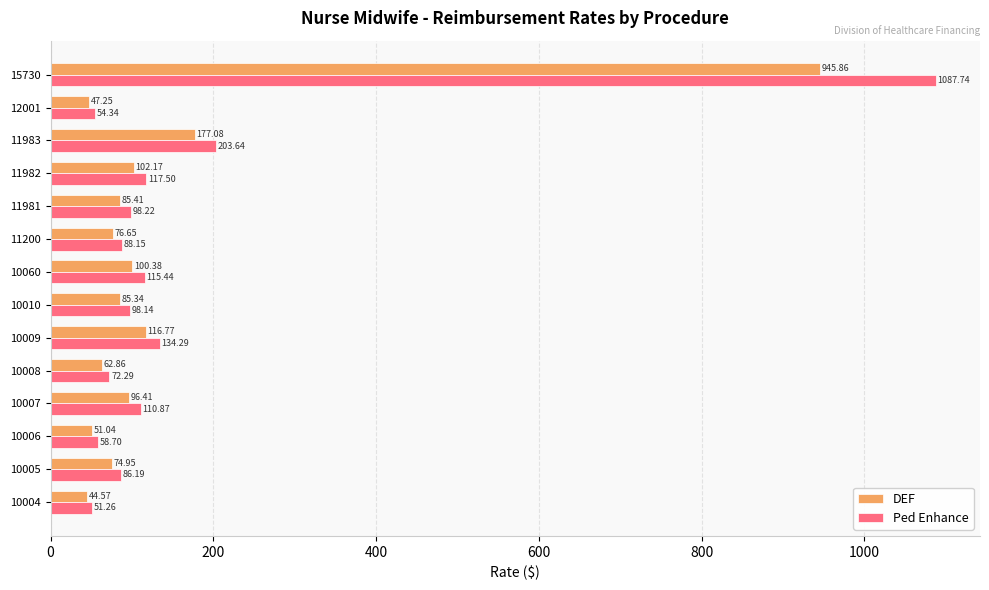

How many data points in DEF are above 85?

8